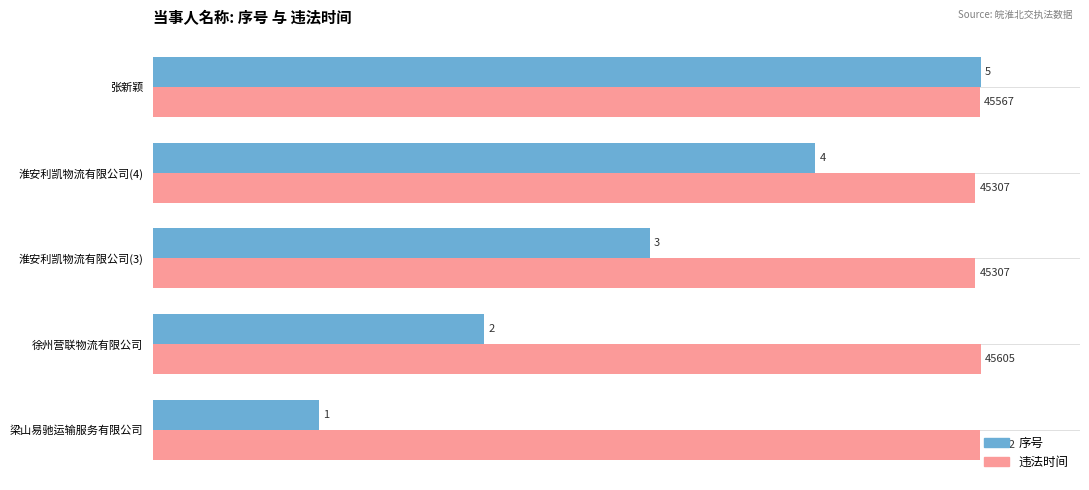

Where is 违法时间 nearest to the value 45456?

张新颖